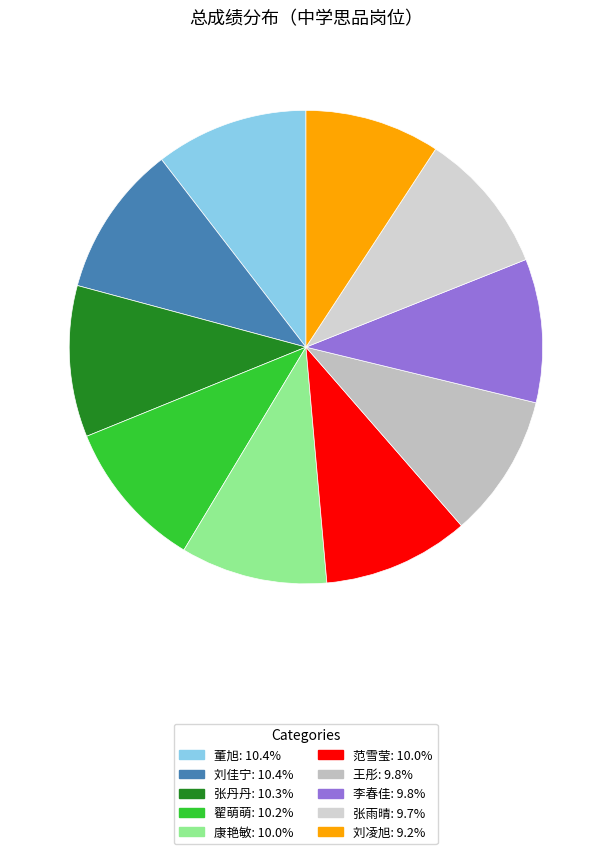

How many slices are in this pie chart?

10